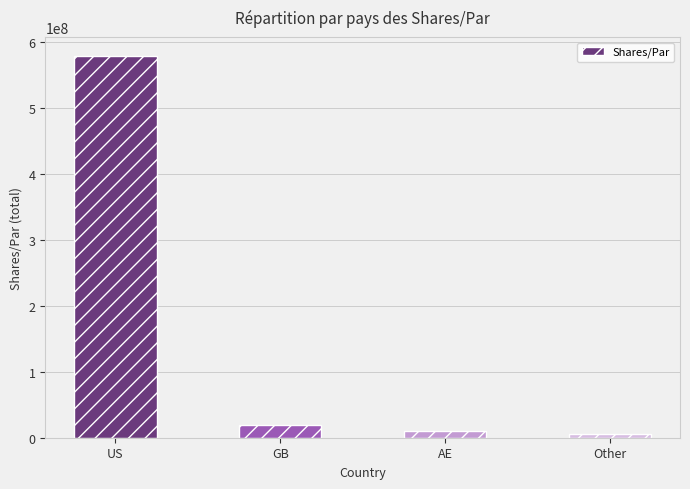

What is the smallest value displayed?

5000000.0